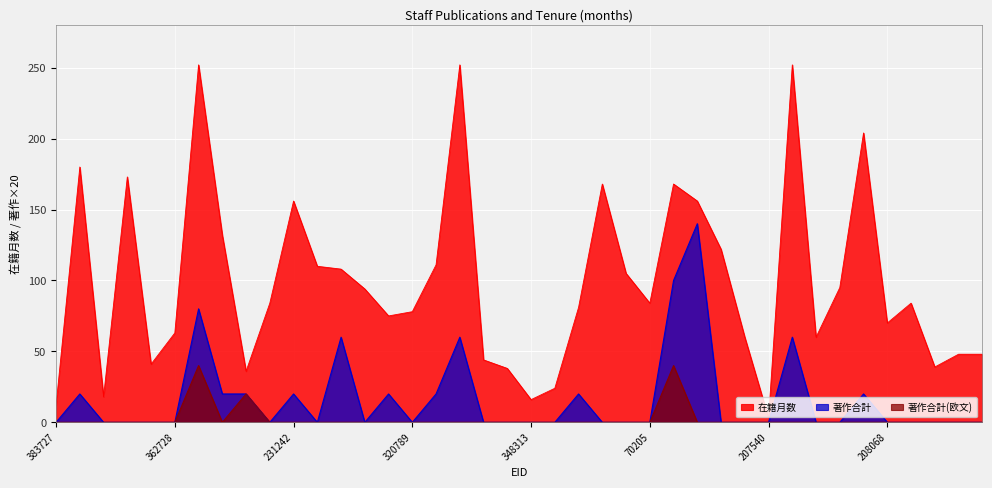

At which label does 在籍月数 first exceed 84?

175133